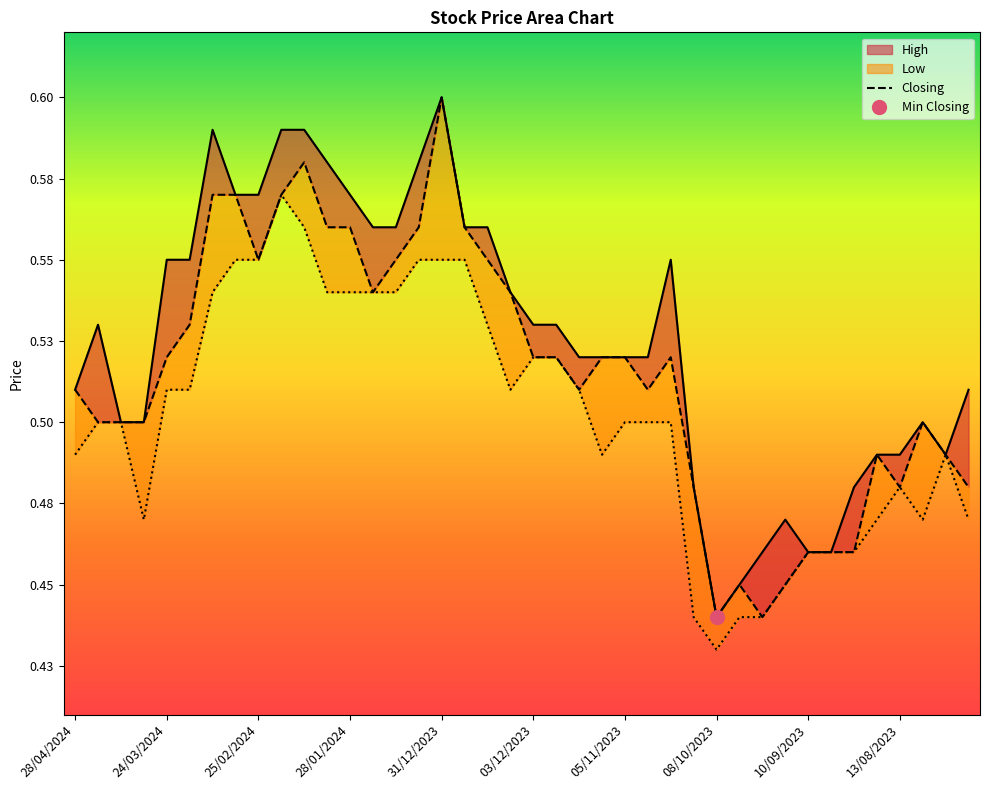

Rank the series by their average value, from highest to lowest.

High_line, Closing, Low_line